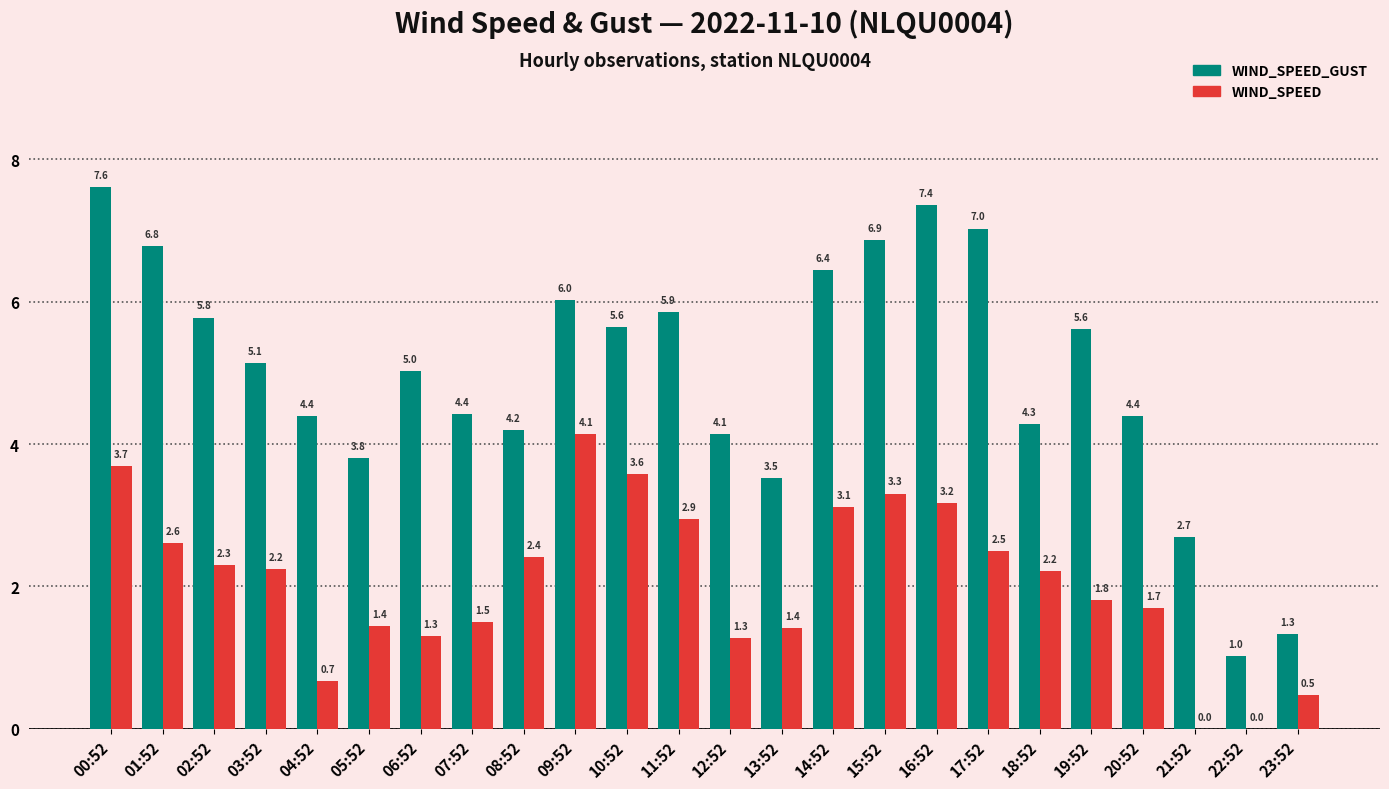

How many groups of bars are there?

24